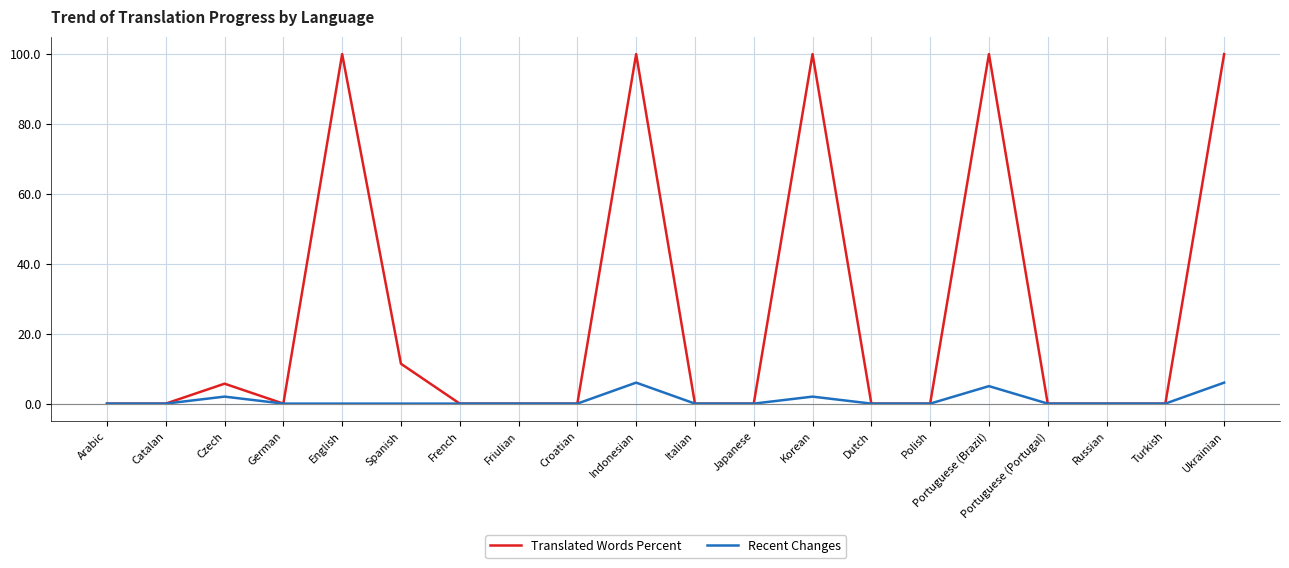

Reading right to left, extract all data points from this chart.

Translated Words Percent: Ukrainian=100.0	Turkish=0.0	Russian=0.0	Portuguese (Portugal)=0.0	Portuguese (Brazil)=100.0	Polish=0.0	Dutch=0.0	Korean=100.0	Japanese=0.0	Italian=0.0	Indonesian=100.0	Croatian=0.0	Friulian=0.0	French=0.0	Spanish=11.4	English=100.0	German=0.0	Czech=5.7	Catalan=0.0	Arabic=0.0
Recent Changes: Ukrainian=6.0	Turkish=0.0	Russian=0.0	Portuguese (Portugal)=0.0	Portuguese (Brazil)=5.0	Polish=0.0	Dutch=0.0	Korean=2.0	Japanese=0.0	Italian=0.0	Indonesian=6.0	Croatian=0.0	Friulian=0.0	French=0.0	Spanish=0.0	English=0.0	German=0.0	Czech=2.0	Catalan=0.0	Arabic=0.0